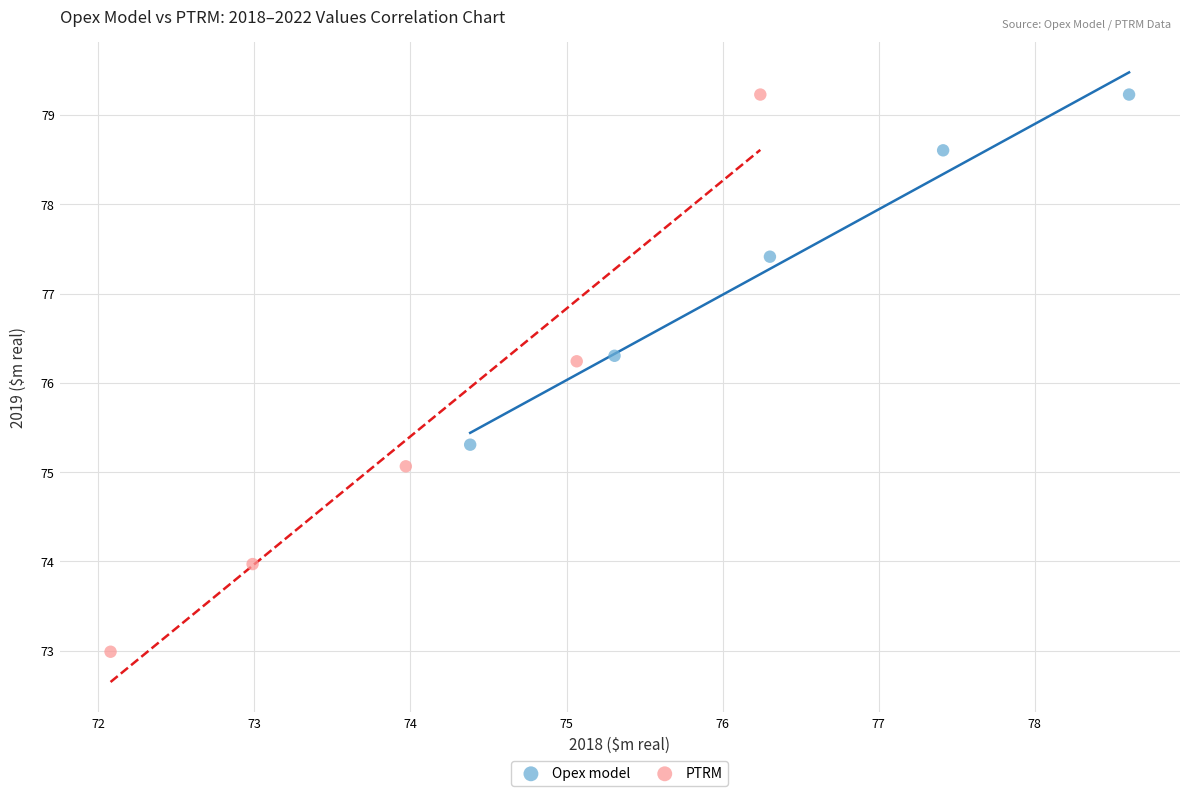

What are all the series names shown in the legend?

Opex model, PTRM